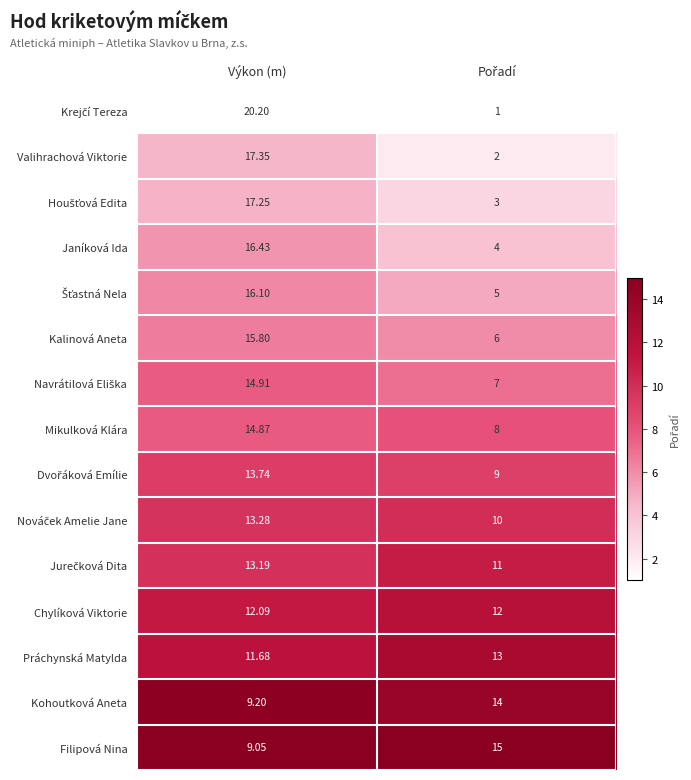

Which category has the lowest value in the Filipová Nina series?

Výkon (m)